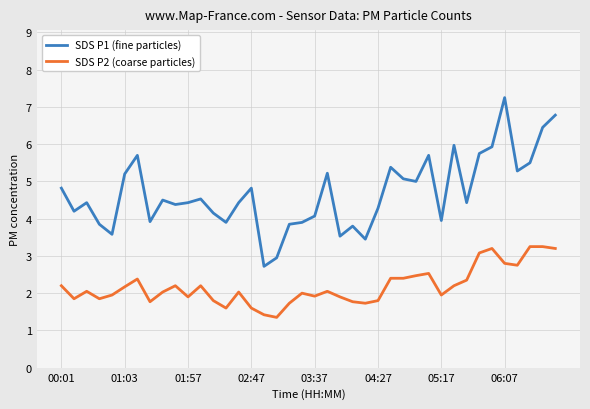

What is the lowest value of the SDS P1 (fine particles) series?

2.7